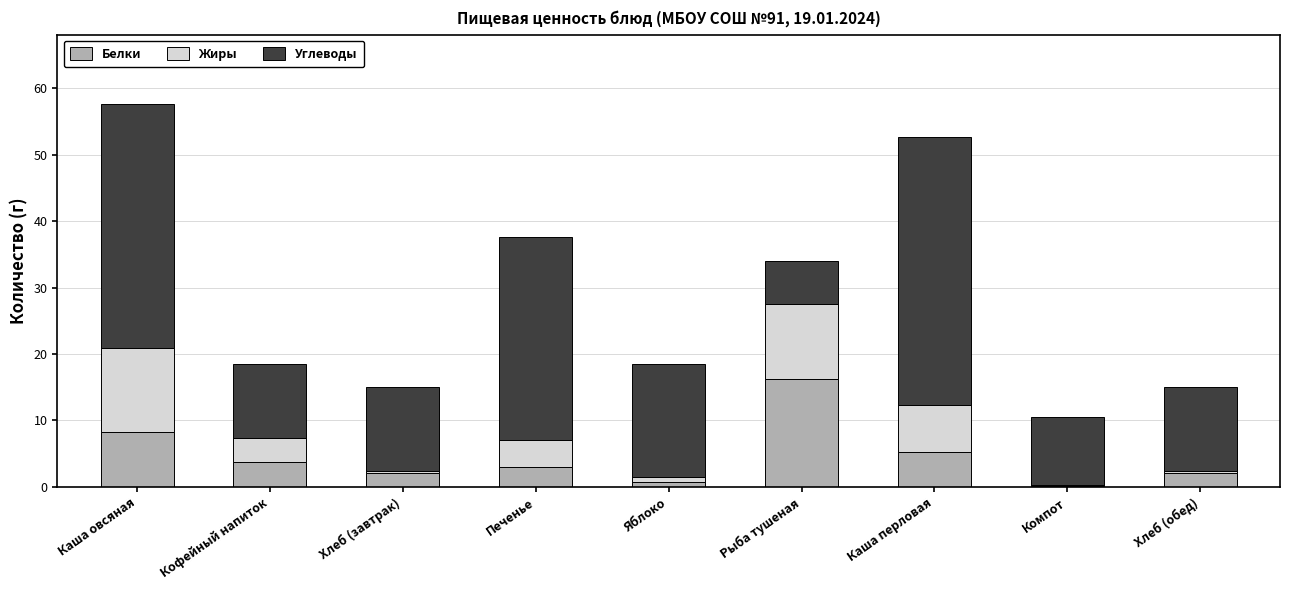

Are the bars horizontal?

No